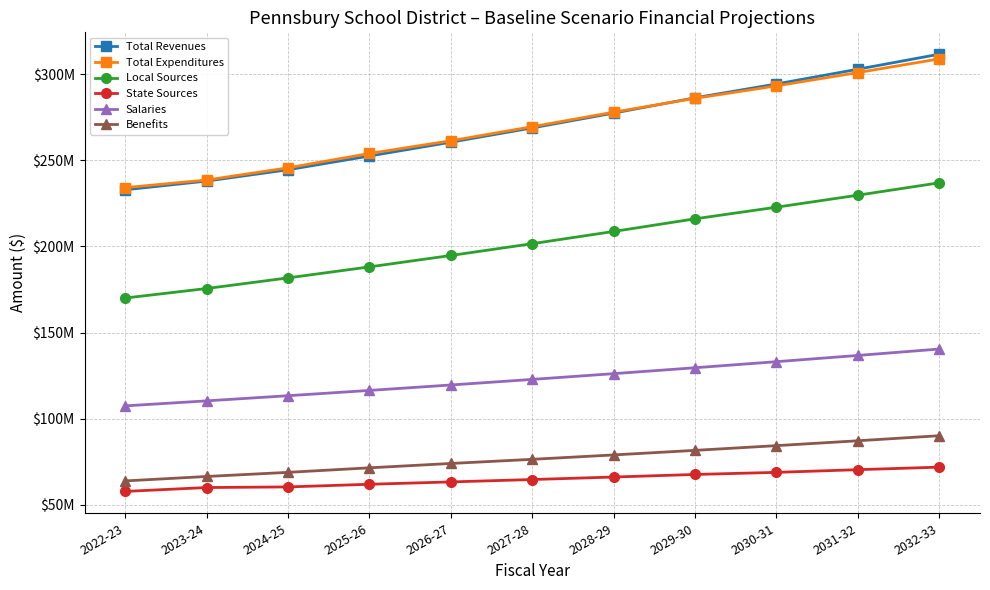

What value does the Benefits series have at 2024-25?

68841855.2